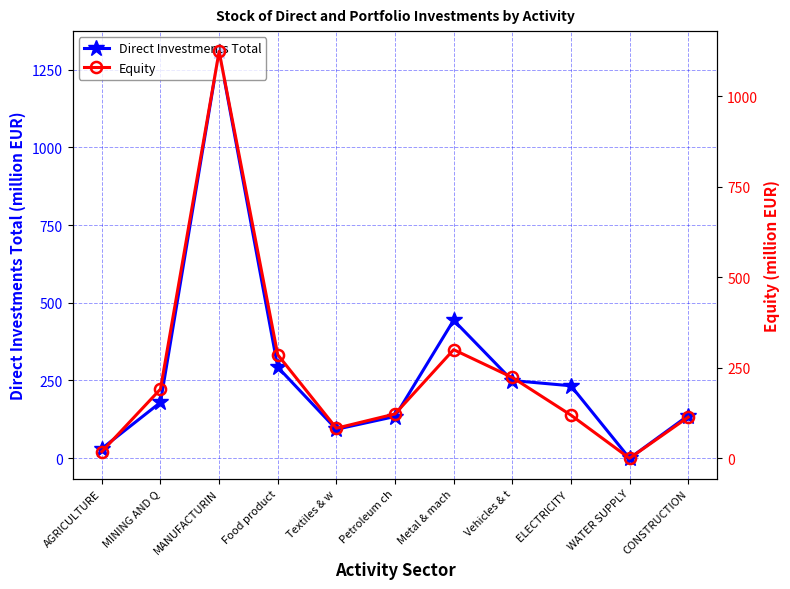

Is the value of Equity at WATER SUPPLY greater than the value of Direct Investments Total at Food product?

No